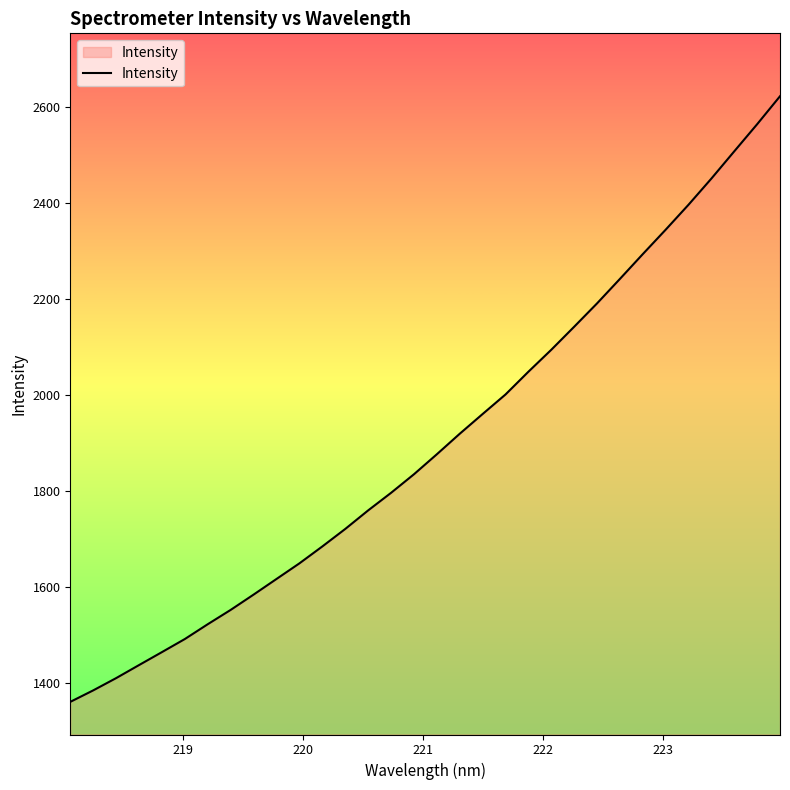

What is the difference between the maximum and minimum values?

1262.0